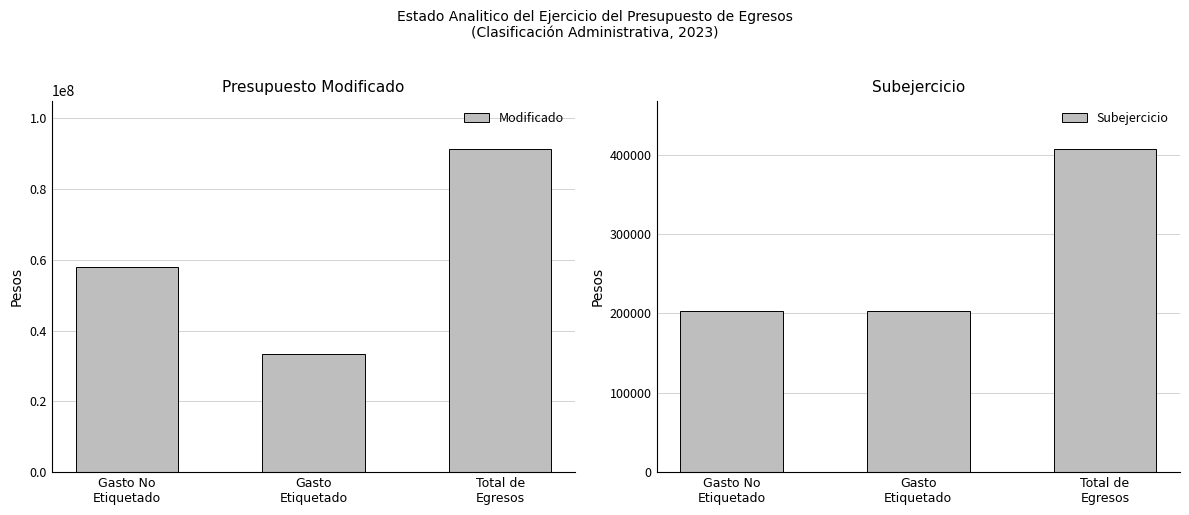

What position from the left is Total de
Egresos?

3